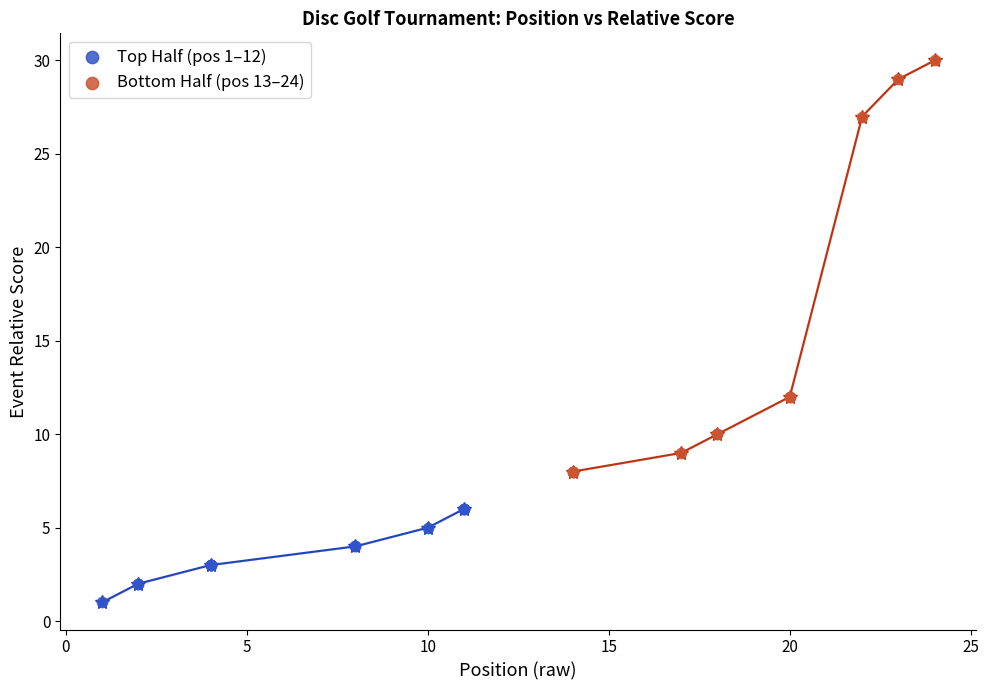

Which series contains the lowest Y value?

Top Half (pos 1–12)